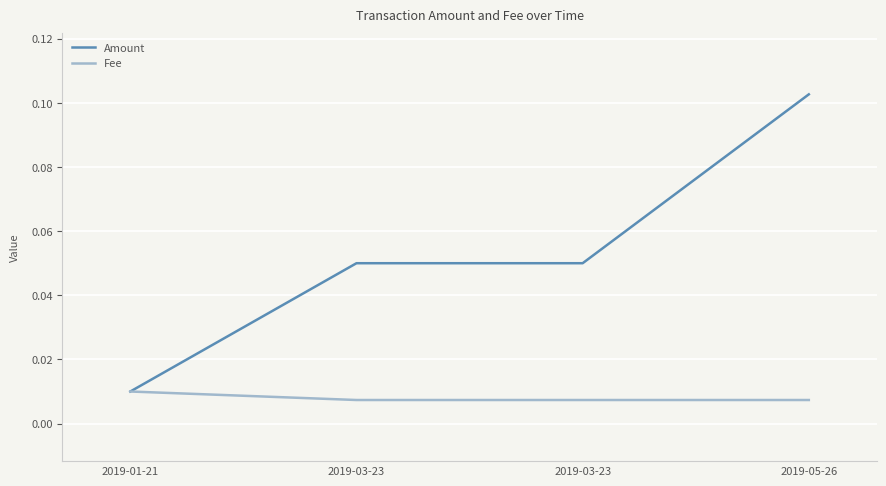

How many categories are shown in the chart?

4